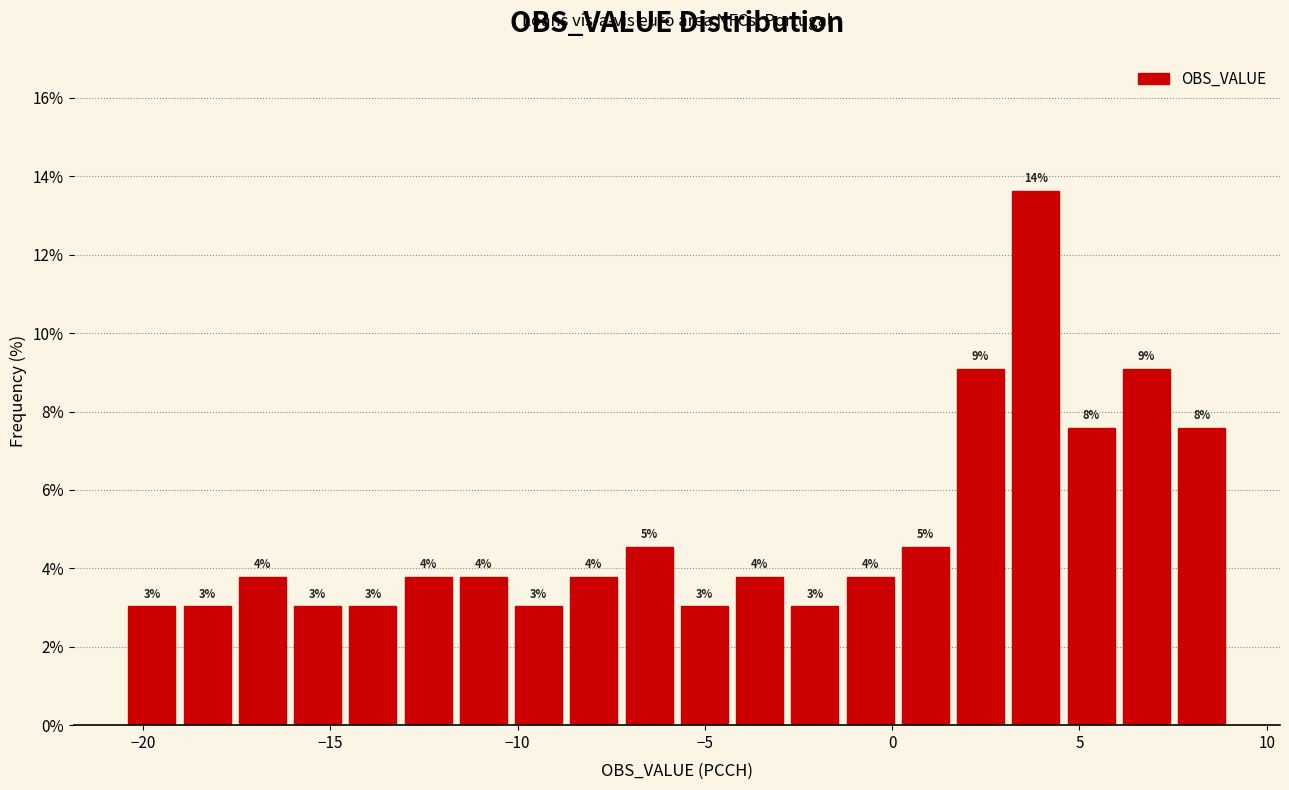

Read against the x-axis, roughly where is the centre of the tallest bar?

4.0